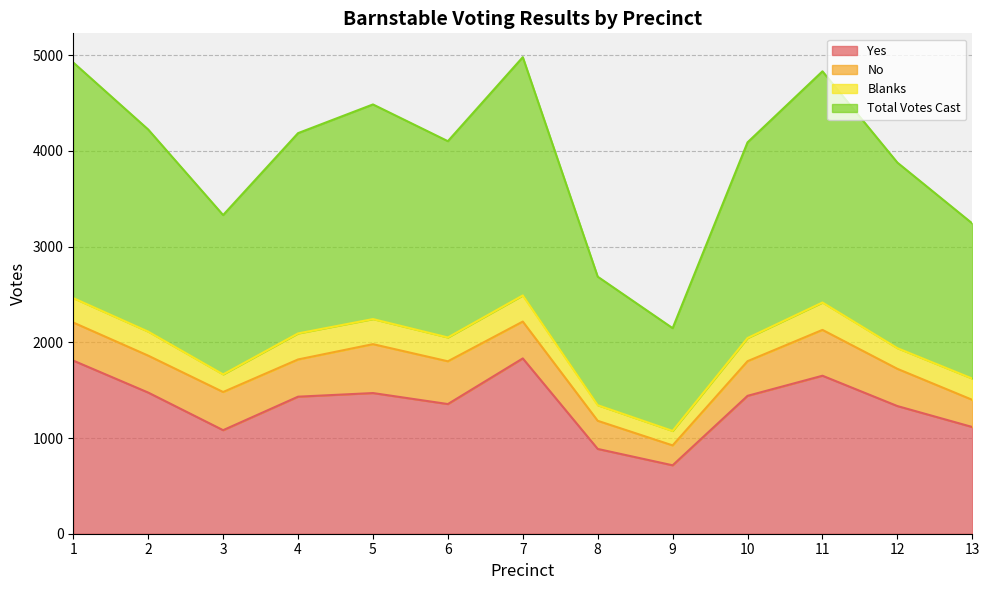

How many lines are shown in the chart?

4